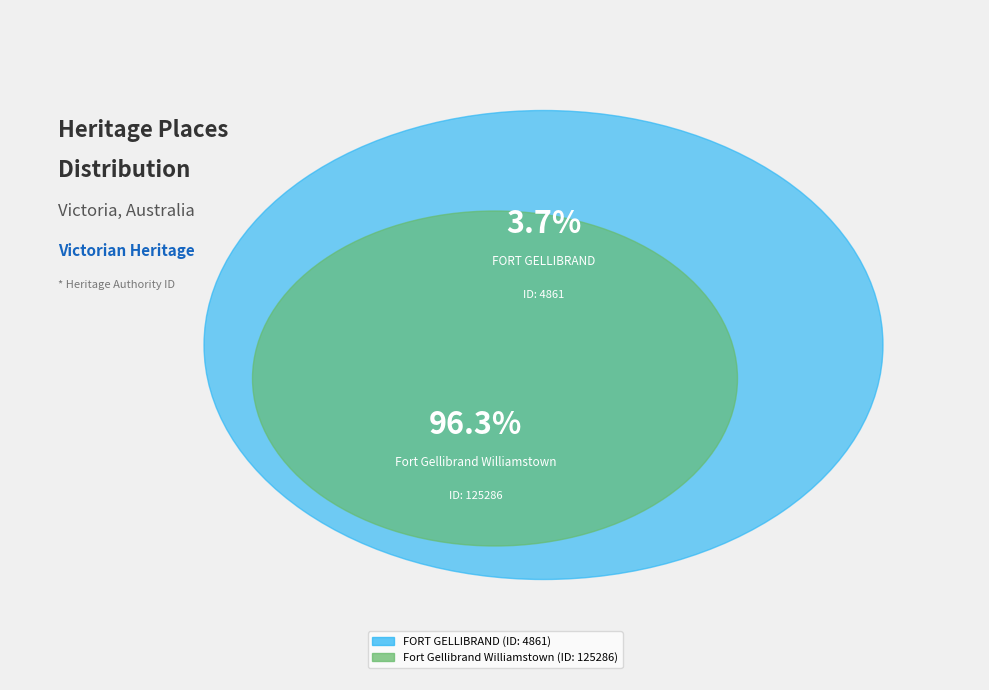

The Fort Gellibrand Williamstown slice represents 96% of the pie. True or false?

True